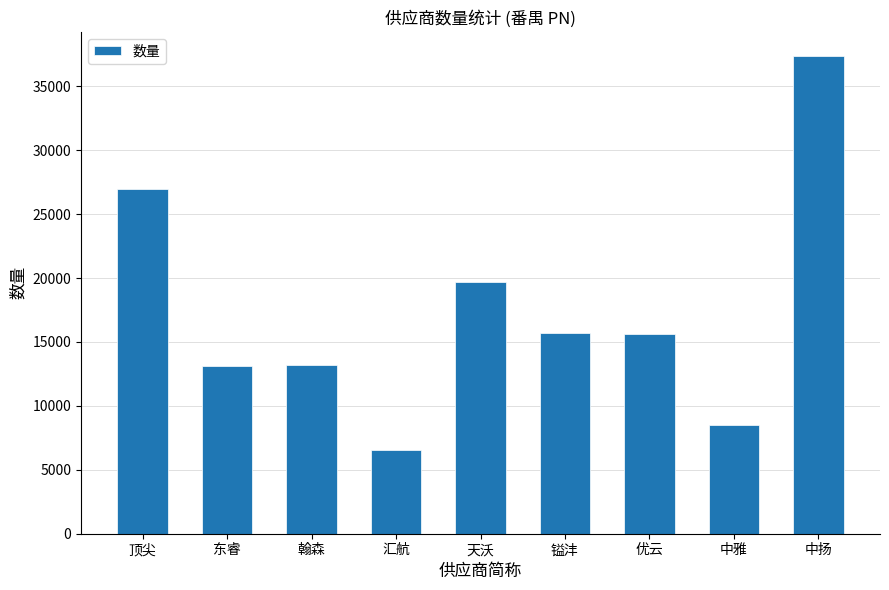

Which category has the lowest value across all series?

汇航